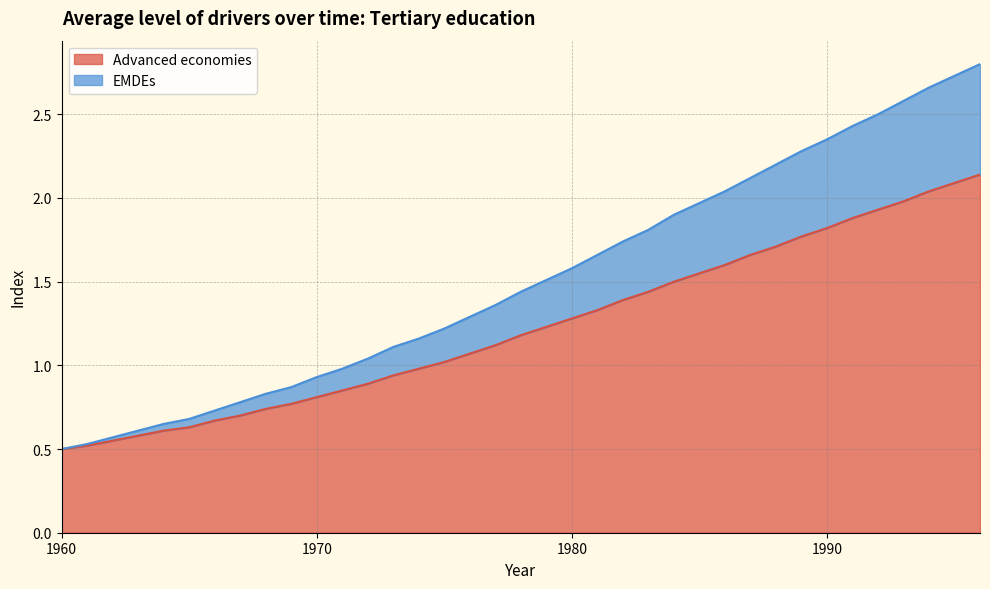

At how many categories does at least one series exceed 0?

37